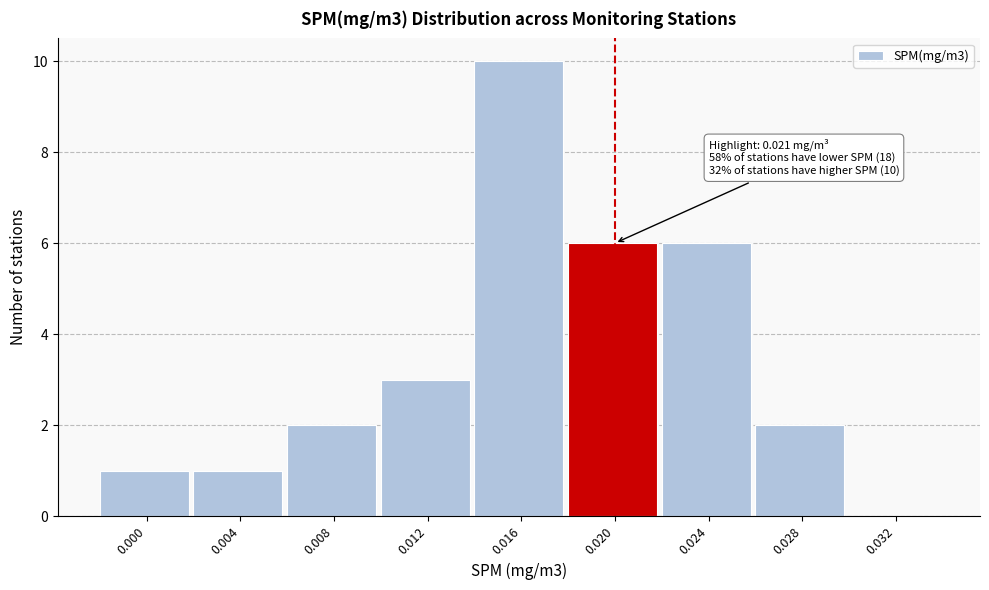

Reading right to left, list all the values displayed in this chart.

0.032=0	0.028=2	0.024=6	0.020=6	0.016=10	0.012=3	0.008=2	0.004=1	0.000=1